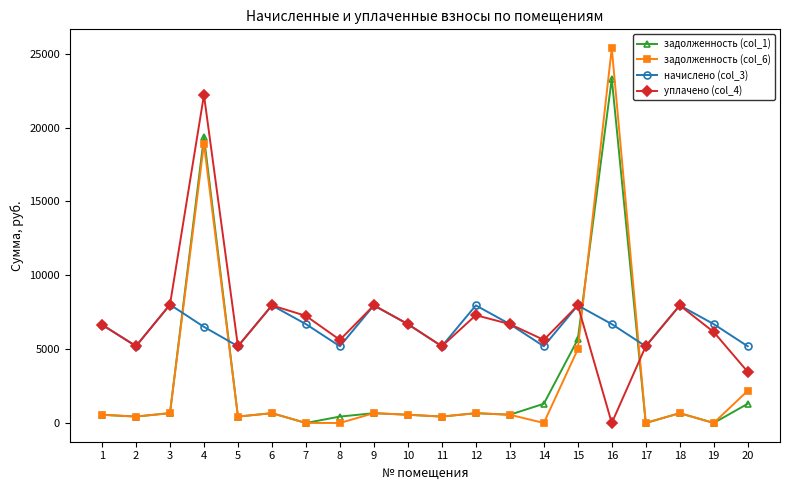

What is the maximum value shown in the chart?

25389.0